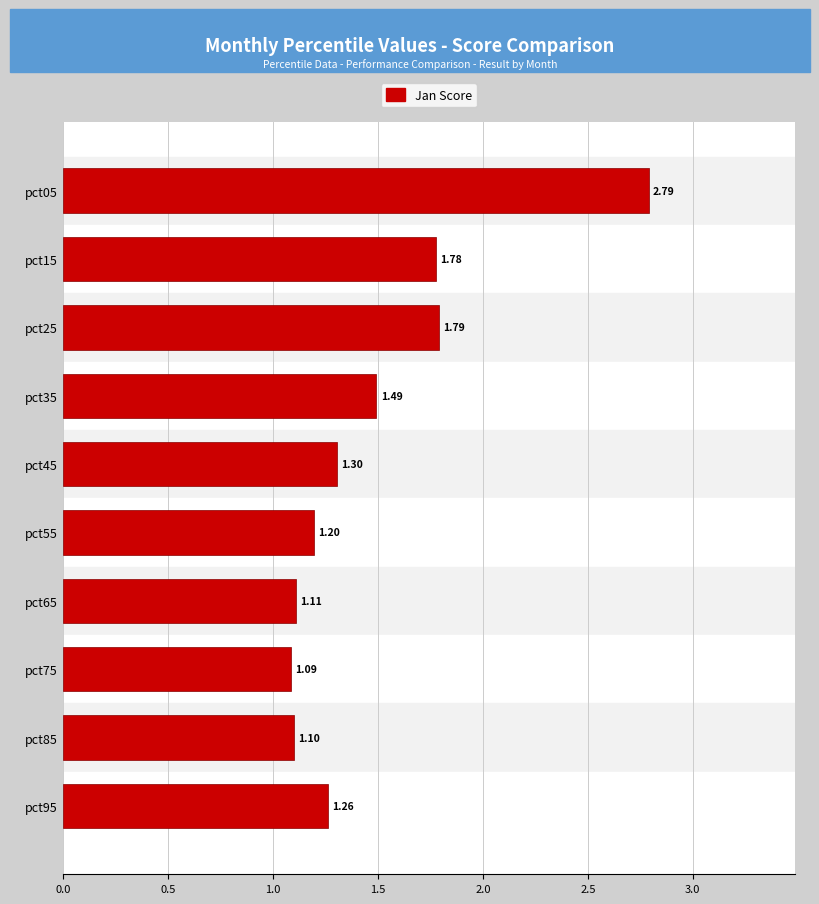

What is the difference between the maximum and minimum values?

1.7